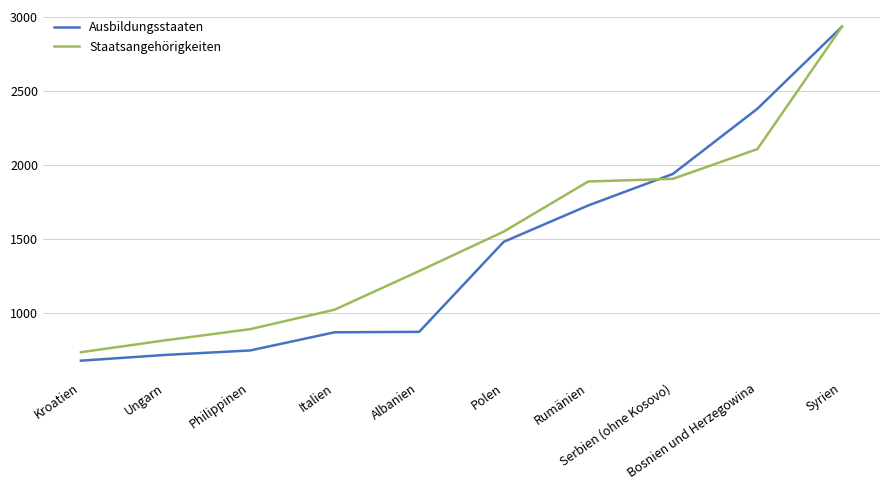

What is the total value across all series at Kroatien?

1407